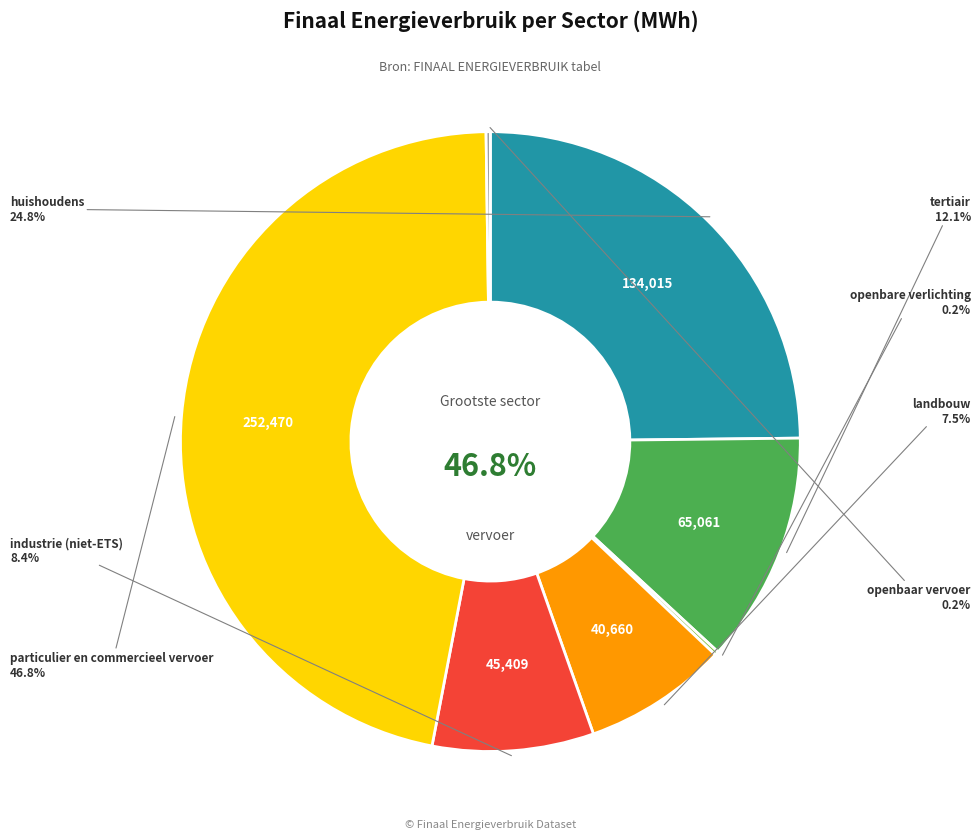

Is it true that tertiair is 6% of the pie?

False